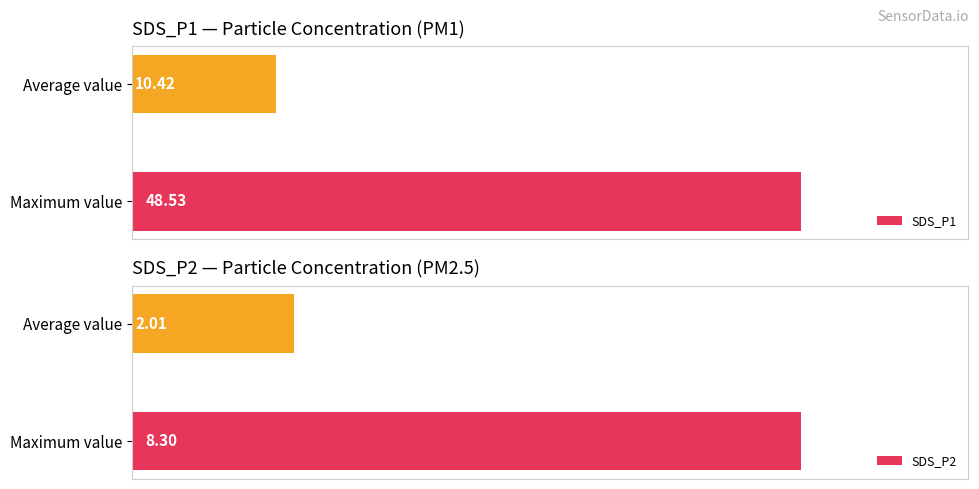

What is the value of the SDS_P2 bar at the 1st from the left?

8.3